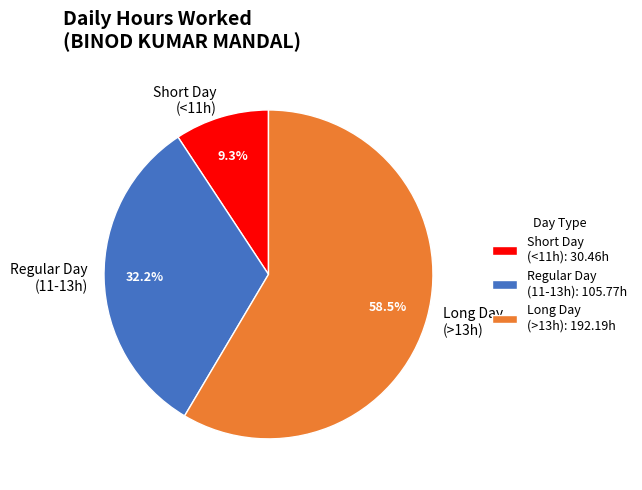

Does any single category account for the majority?

Yes